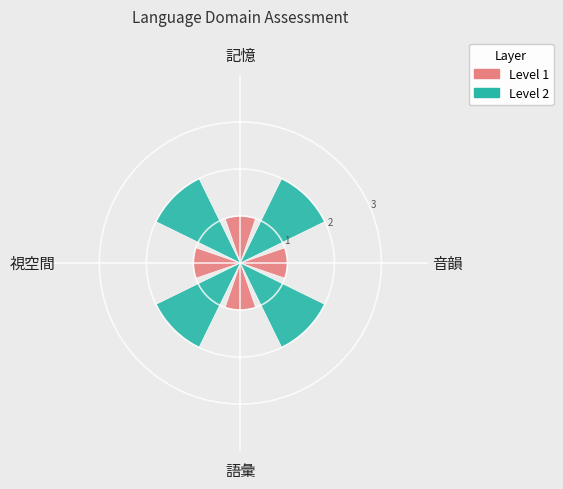

Rank the series by their maximum value, from highest to lowest.

Level 2, Level 1